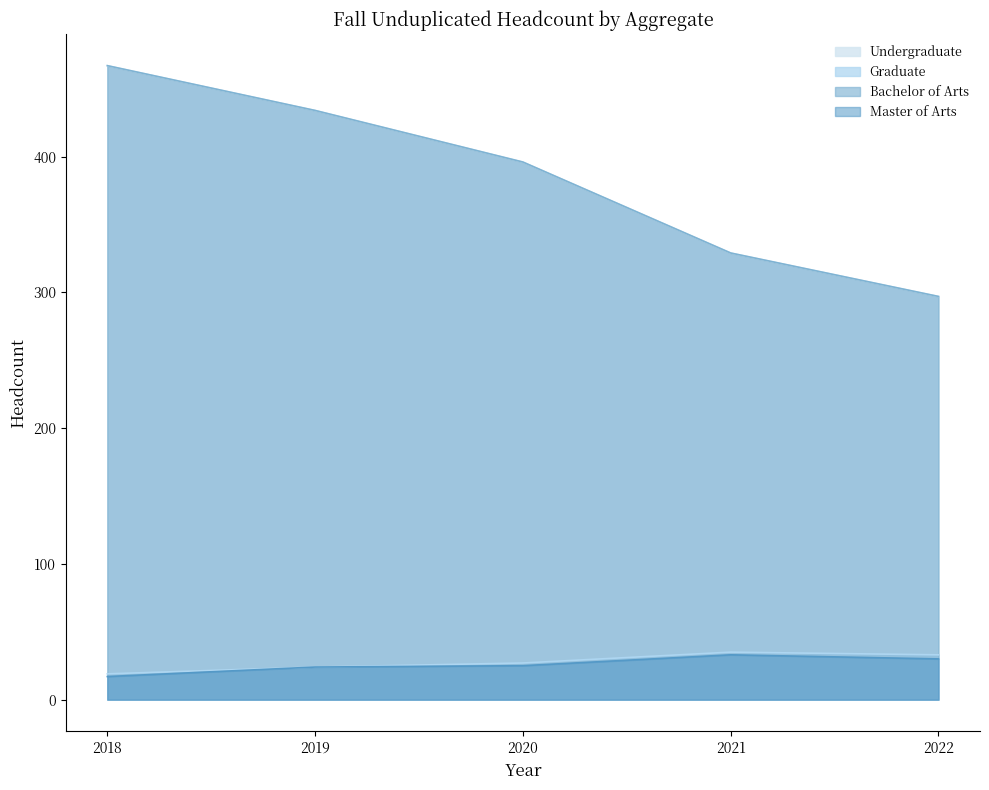

At which category is the sum across all series the highest?

2018